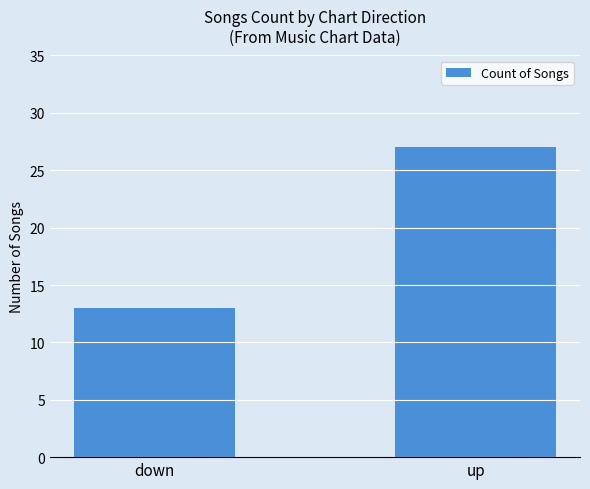

Reading left to right, what are all the values shown in this chart?

13	27